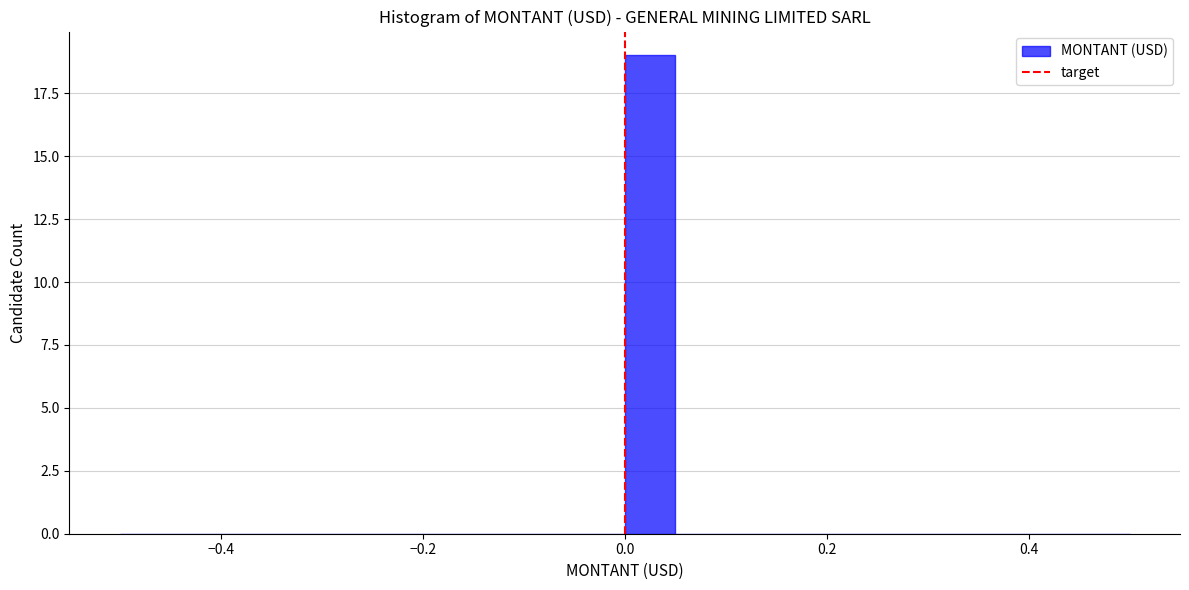

Around what value on the x-axis is the tallest bar? Give the approximate position of its centre, as read against the axis.

0.02